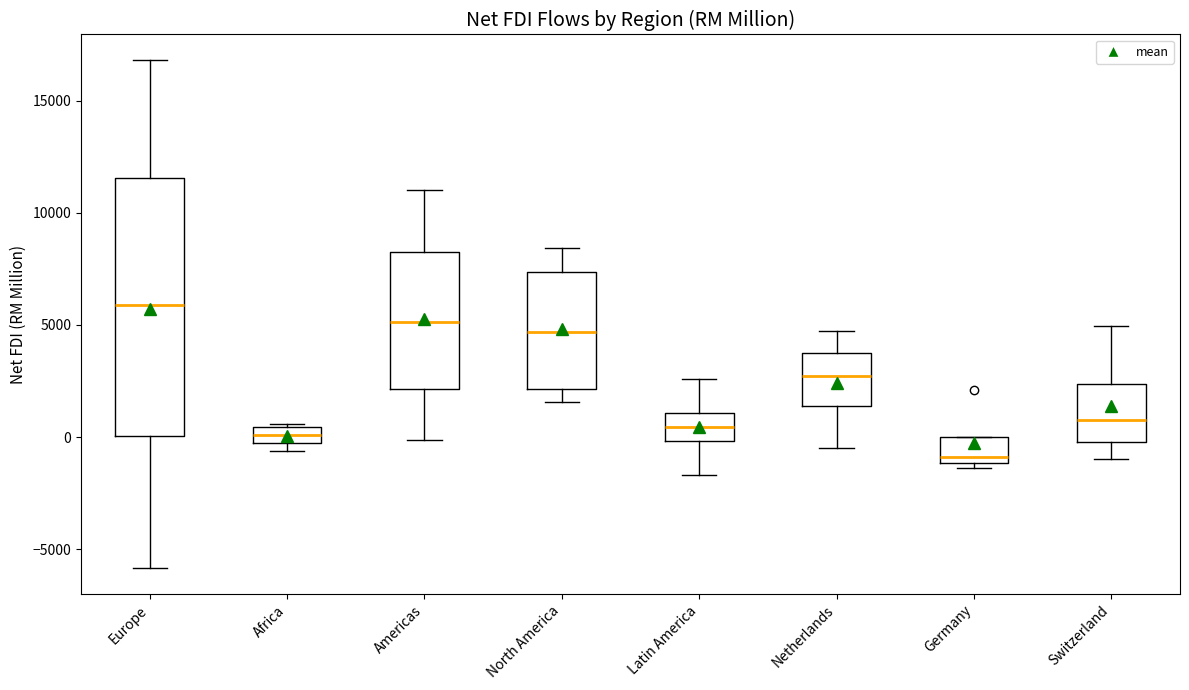

Which box has the highest median line?

Europe